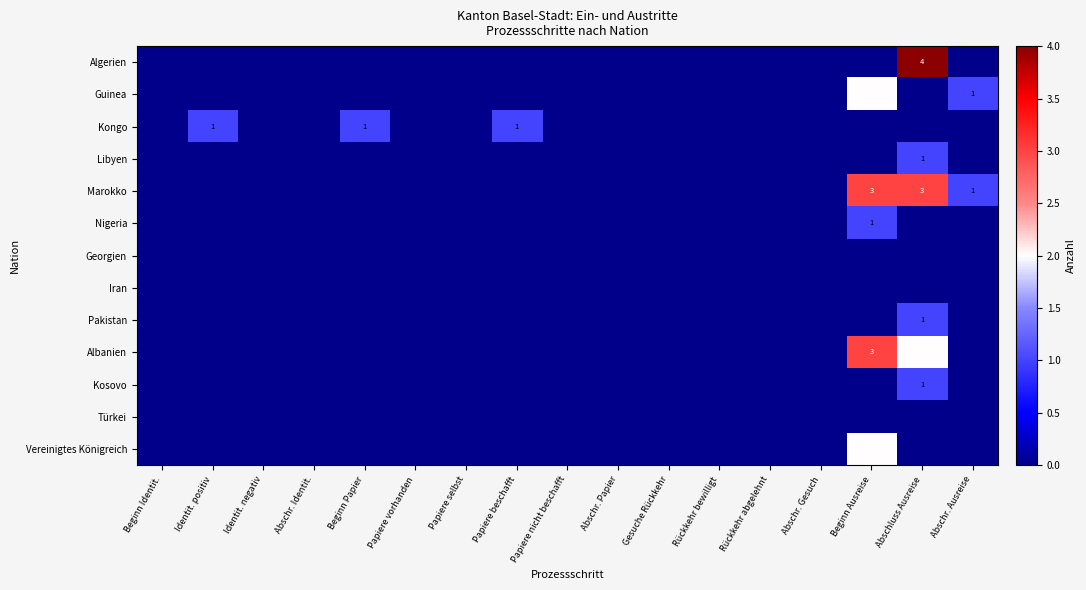

The Albanien series shows 3 at Abschluss Ausreise. True or false?

False